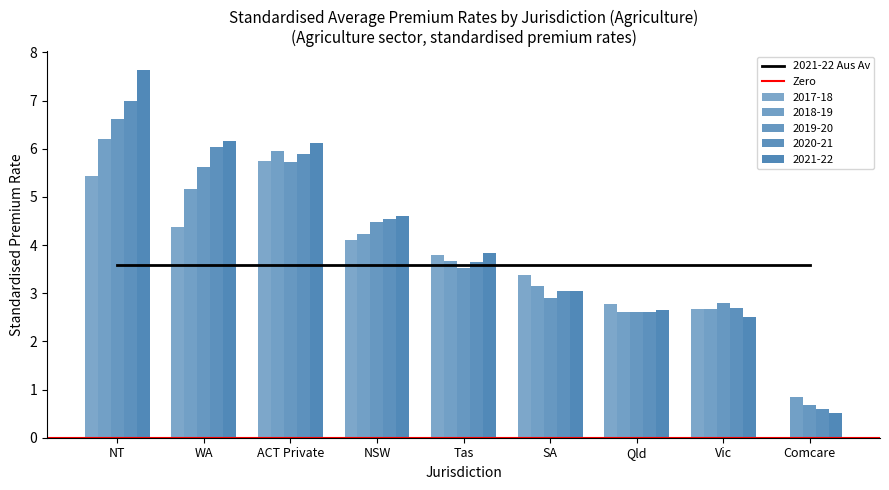

At how many categories does at least one series exceed 2?

8